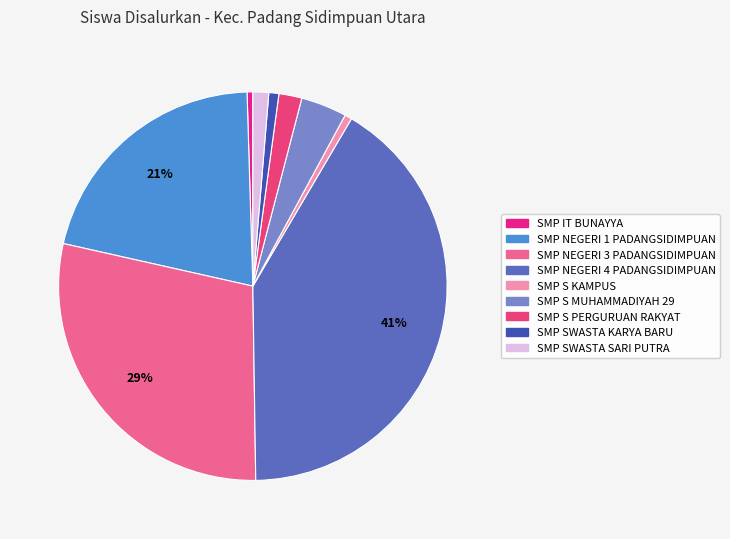

Which slice is the largest?

SMP NEGERI 4 PADANGSIDIMPUAN